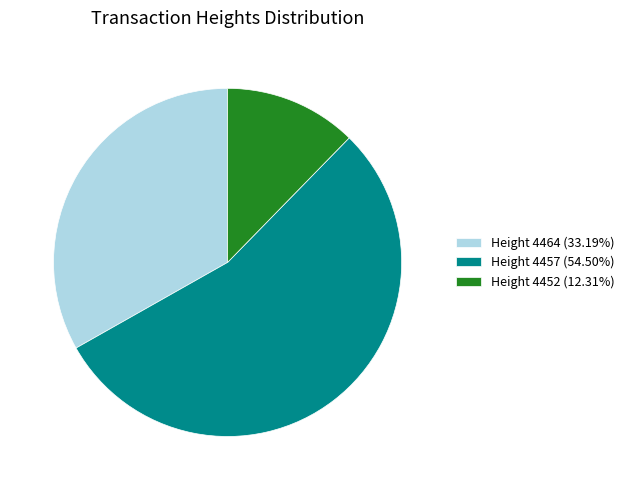

Which category accounts for the majority?

Height 4457